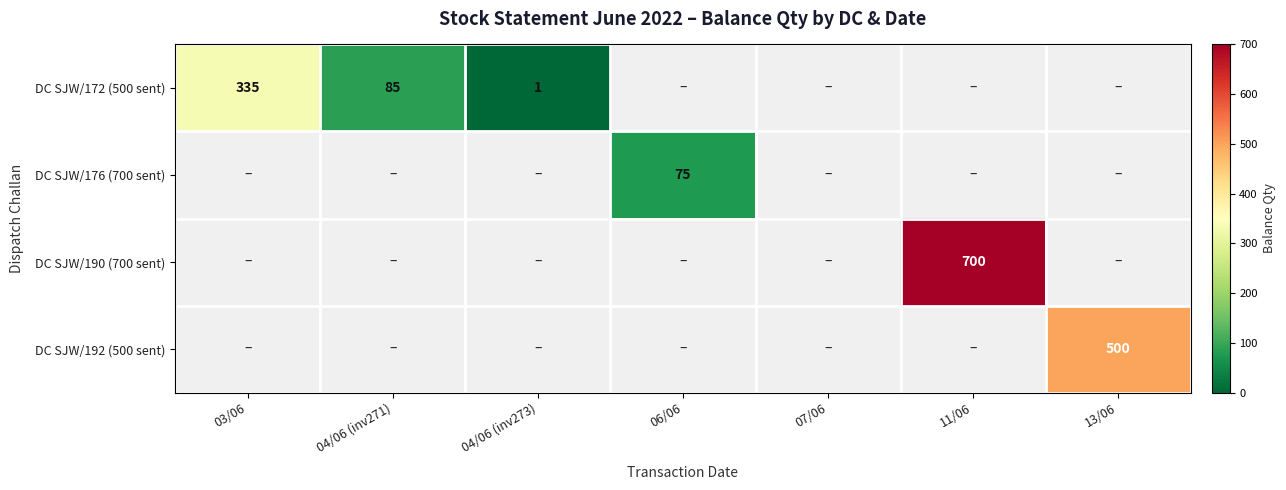

Is it true that DC SJW/190 (700 sent) equals 700 at 11/06?

True